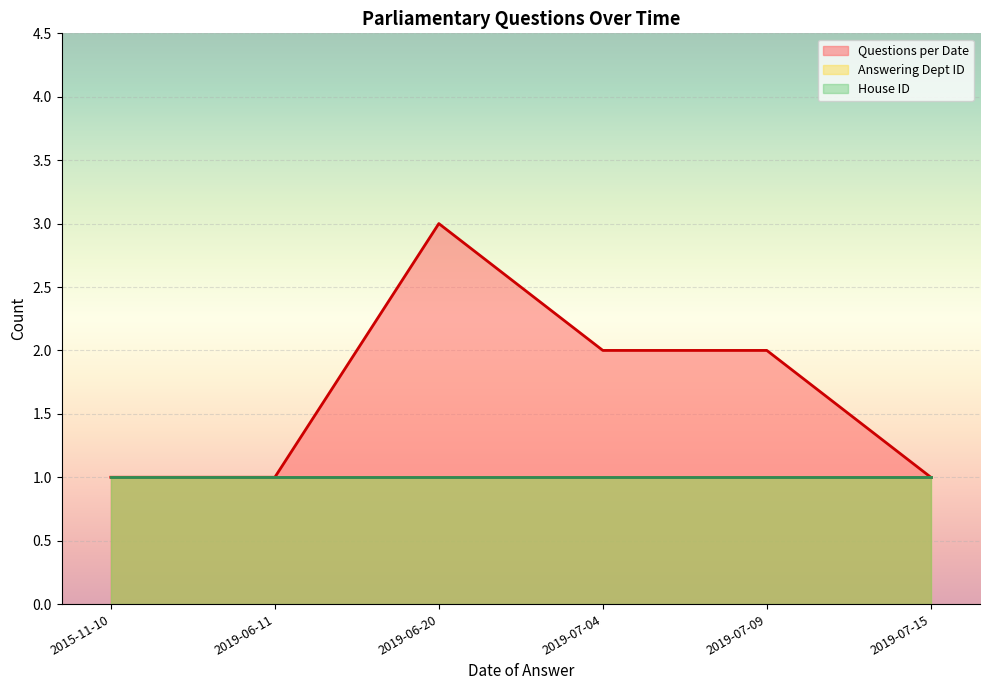

Between 2019-07-04 and 2015-11-10, which is larger?

2019-07-04